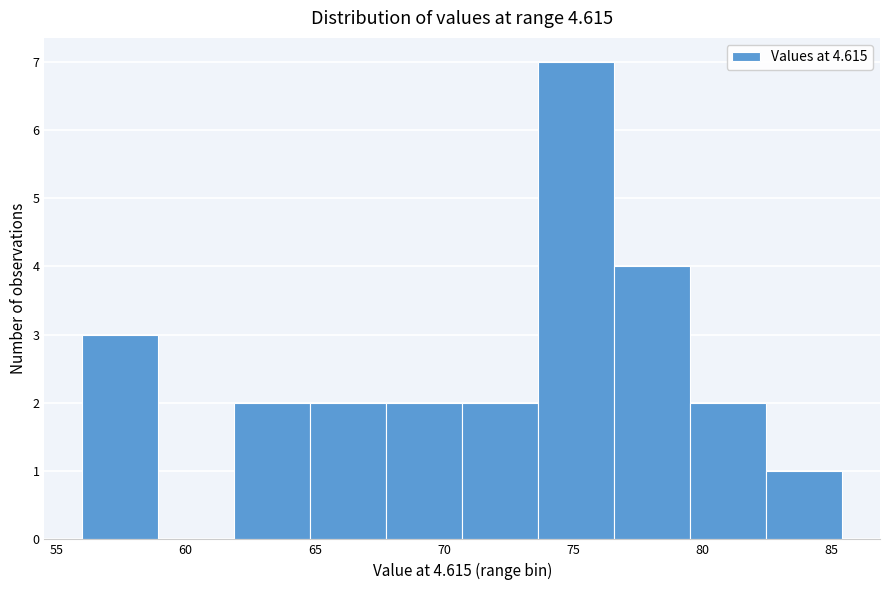

Reading left to right, transcribe this chart: for each bar, give the range it covers on the x-axis and its height. Neither the bar edges nor the heights are printed on the chart, so give them approximately, as read against the axes.

56.0 to 59.0: 3
59.0 to 62.0: 0
62.0 to 65.0: 2
65.0 to 68.0: 2
68.0 to 70.5: 2
70.5 to 73.5: 2
73.5 to 76.5: 7
76.5 to 79.5: 4
79.5 to 82.5: 2
82.5 to 85.5: 1